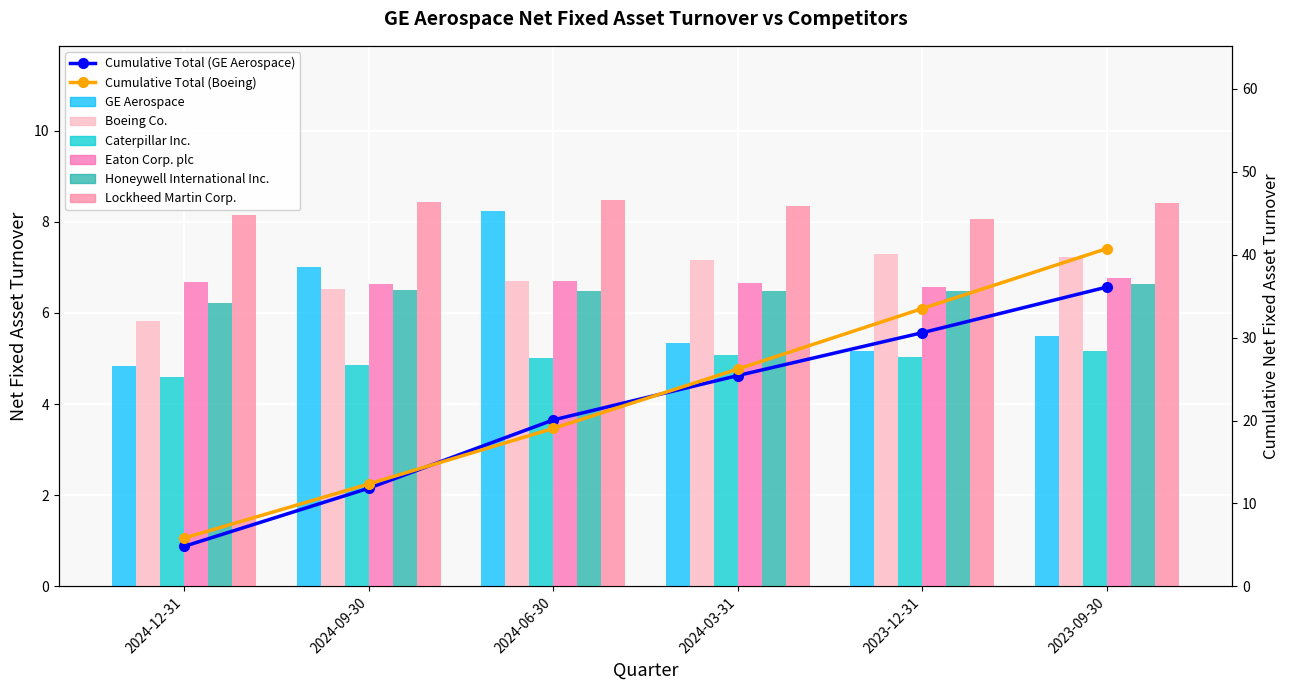

Rank the series at 2023-09-30 from highest to lowest value.

Lockheed Martin Corp., Boeing Co., Eaton Corp. plc, Honeywell International Inc., GE Aerospace, Caterpillar Inc.